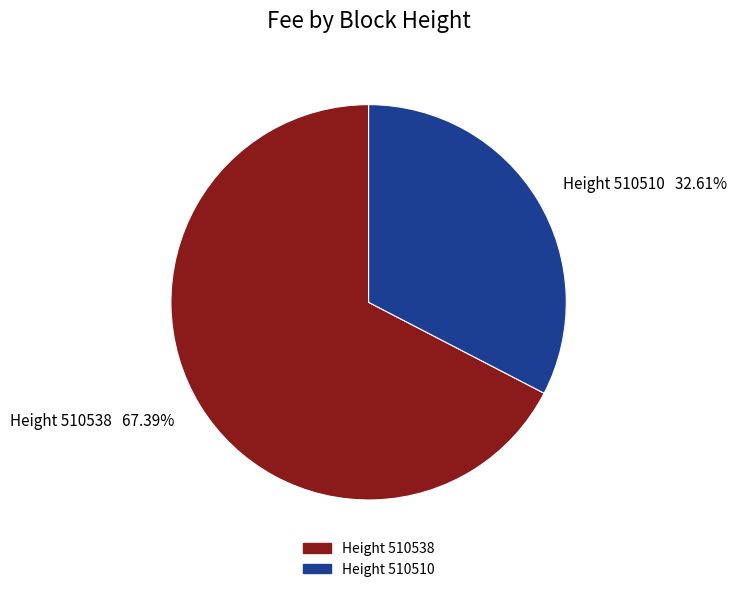

Is the sum of Height 510538 and Height 510510 greater than half?

Yes